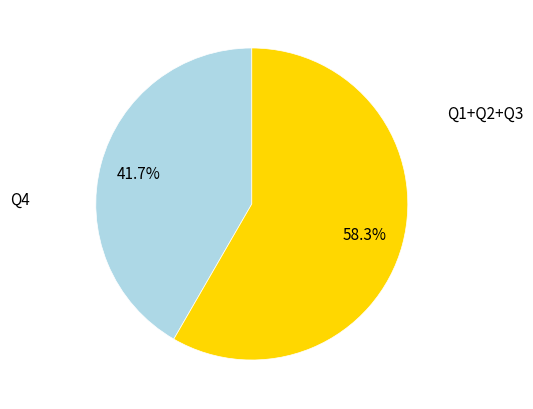

Is there any slice that represents more than half of the pie?

Yes